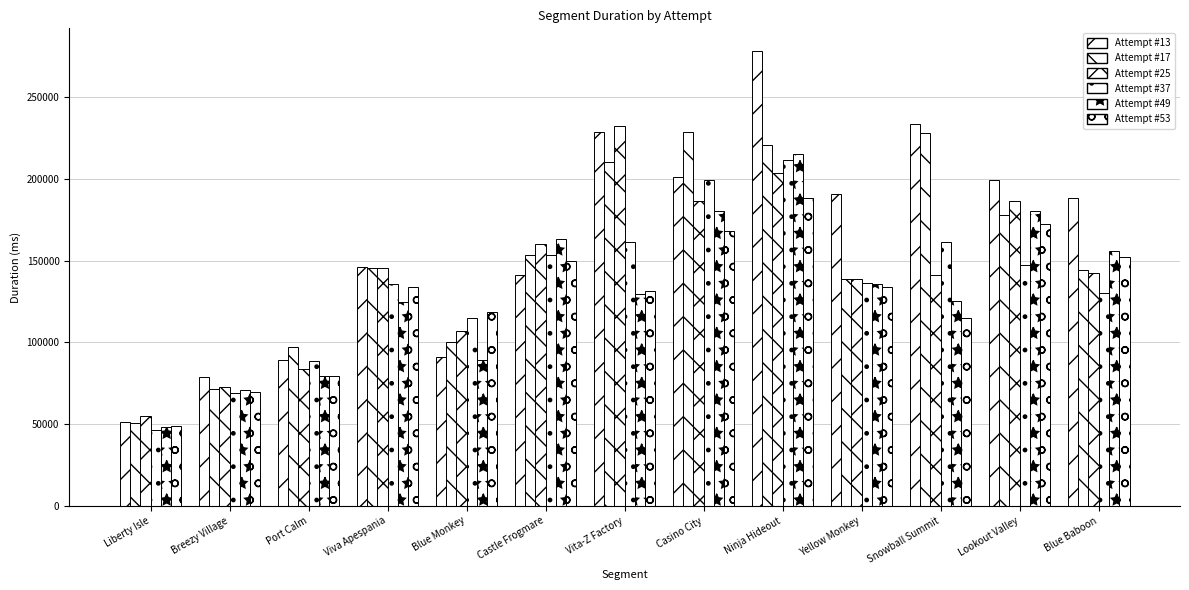

How many series are shown in this chart?

6